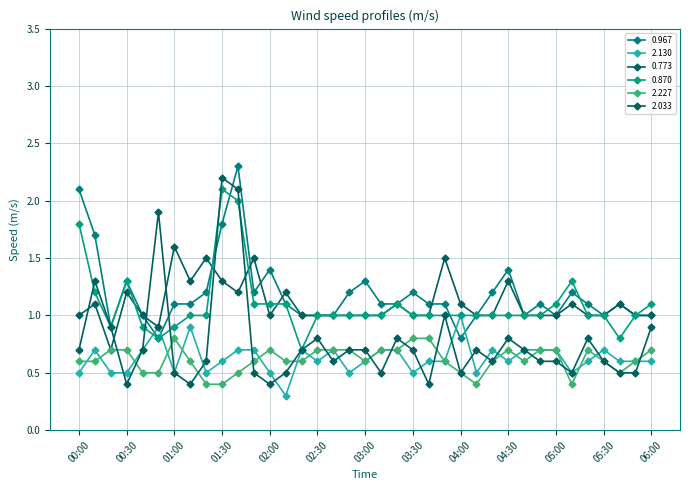

Which series ends up on top after the final intersection of 2.033 and 0.870?

0.870